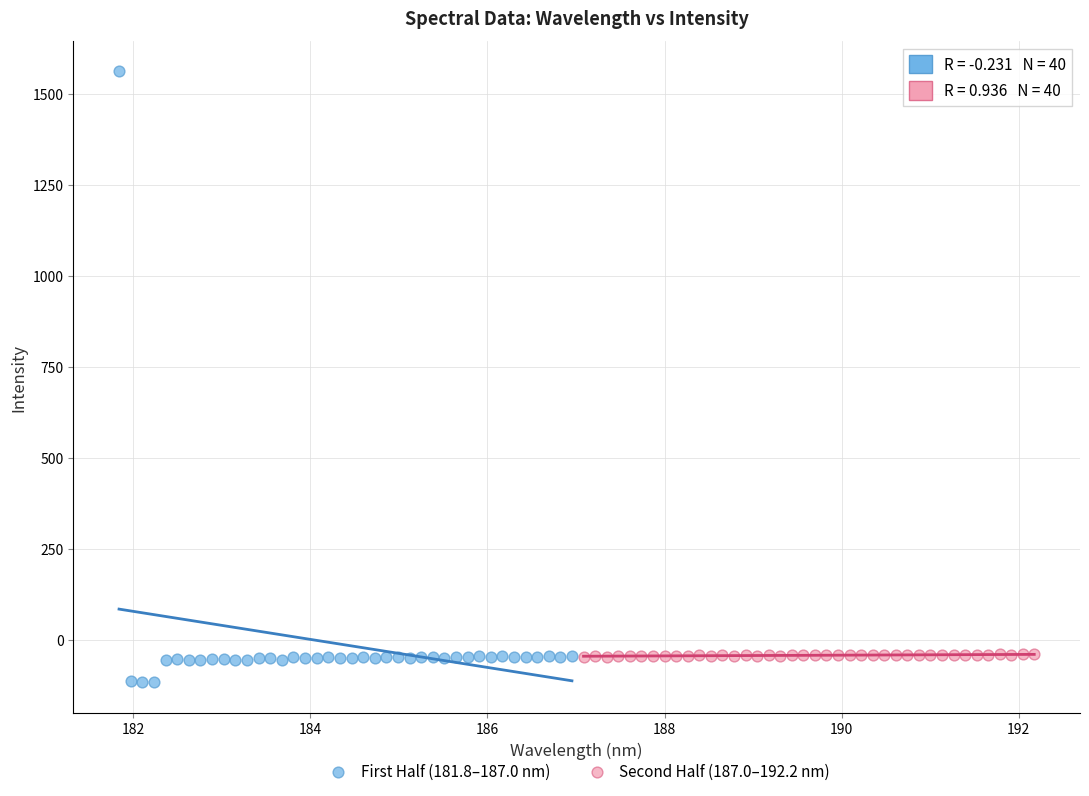

Which series contains the lowest Y value?

First Half (181.8–187.0 nm)